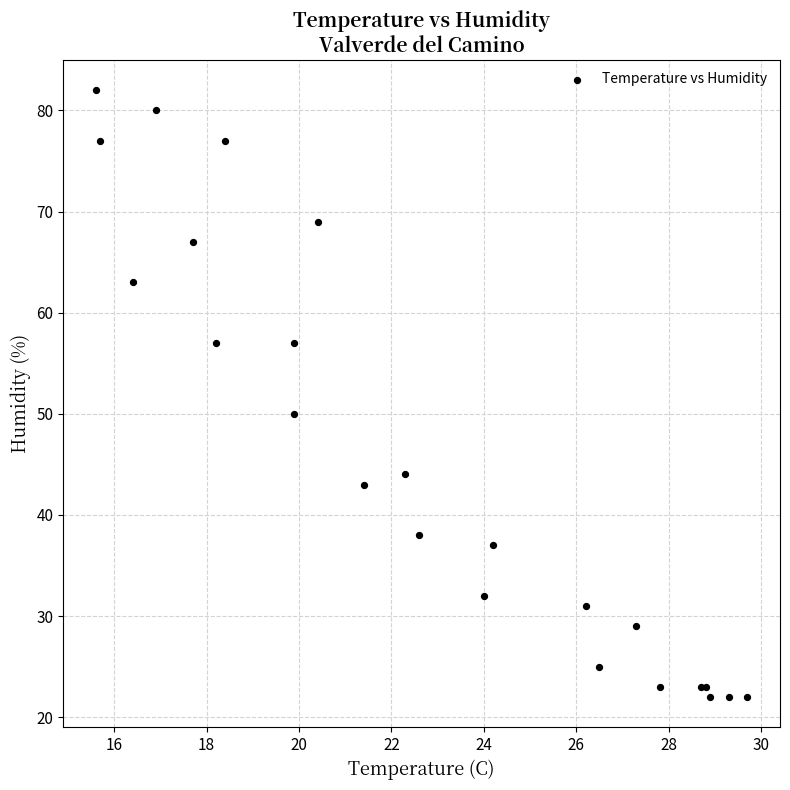

What Y value in the scatter plot is closest to 52?

50